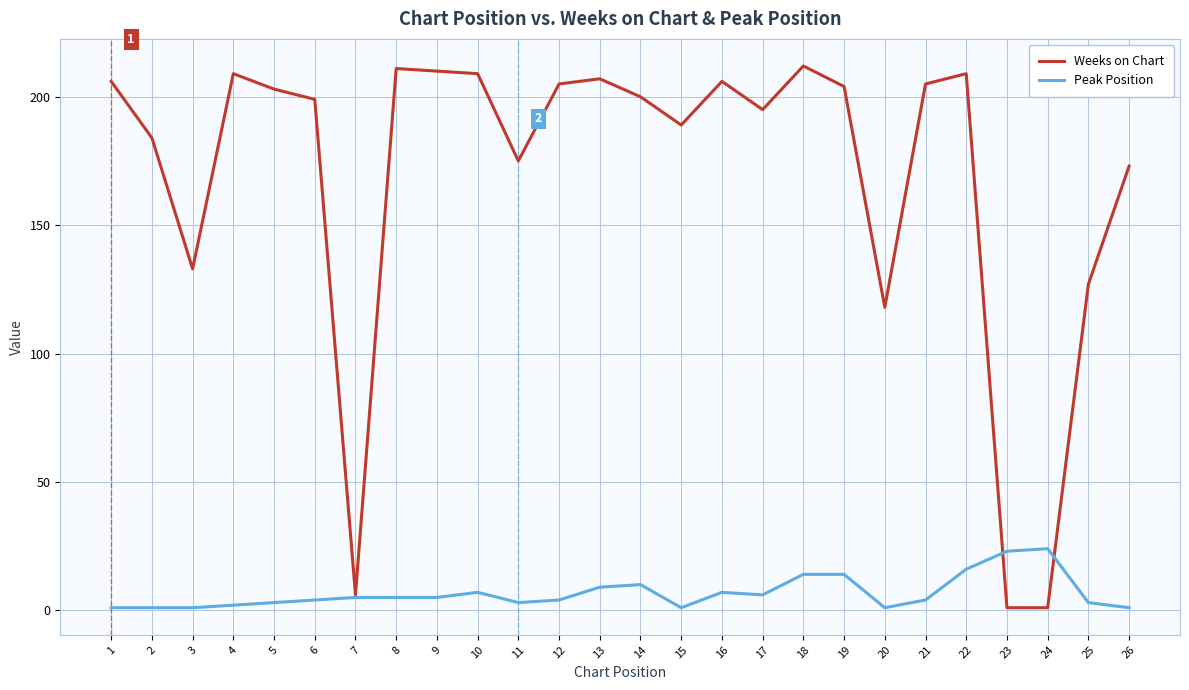

At which category does Weeks on Chart reach its first local valley?

3